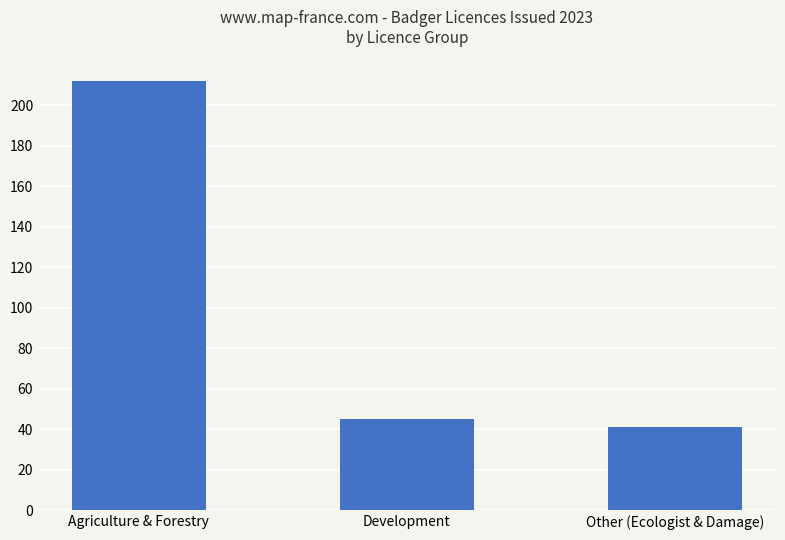

The chart shows a value of 212 at Agriculture & Forestry. True or false?

True